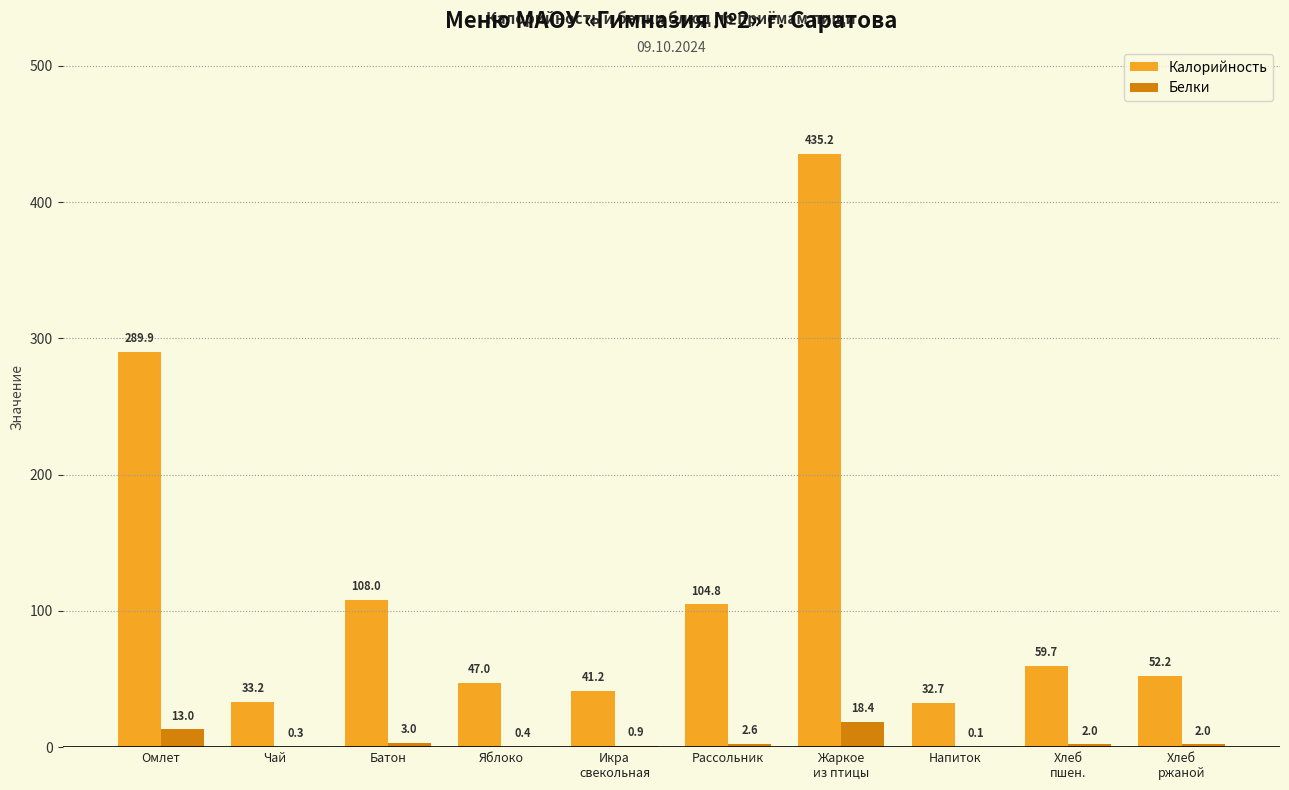

Are the bars grouped side by side (vs. stacked)?

Yes